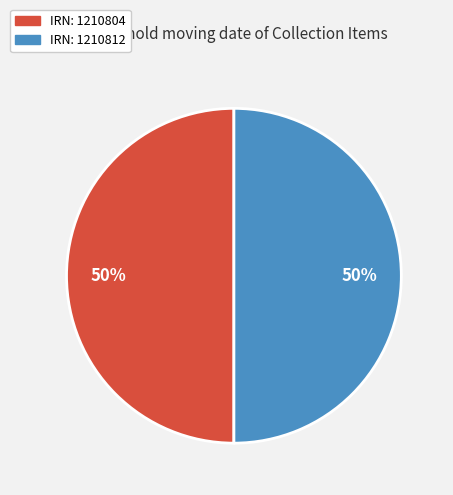

To the nearest percent, what is the average slice percentage?

50%